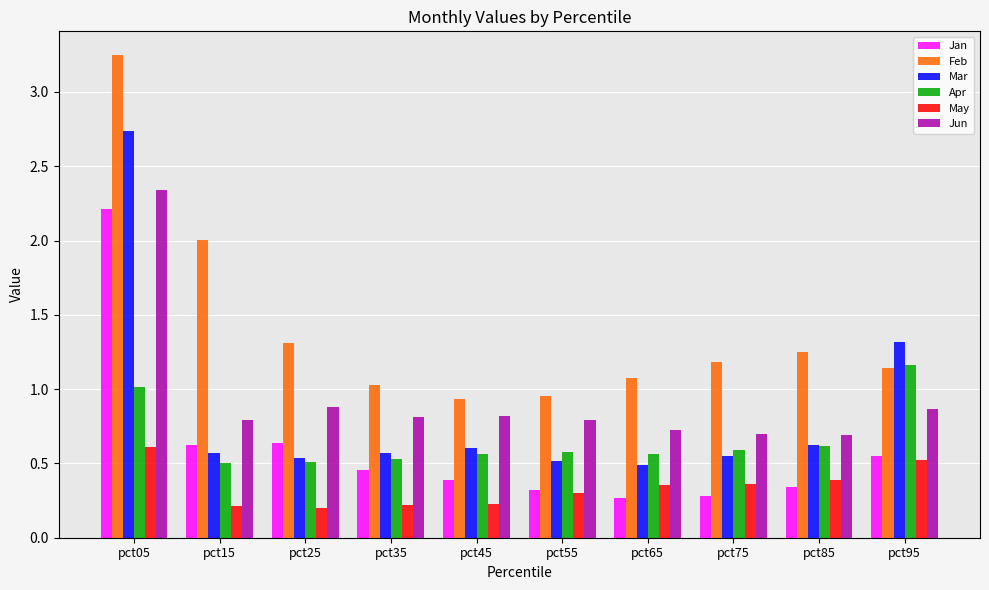

At which label does Feb reach its peak?

pct05